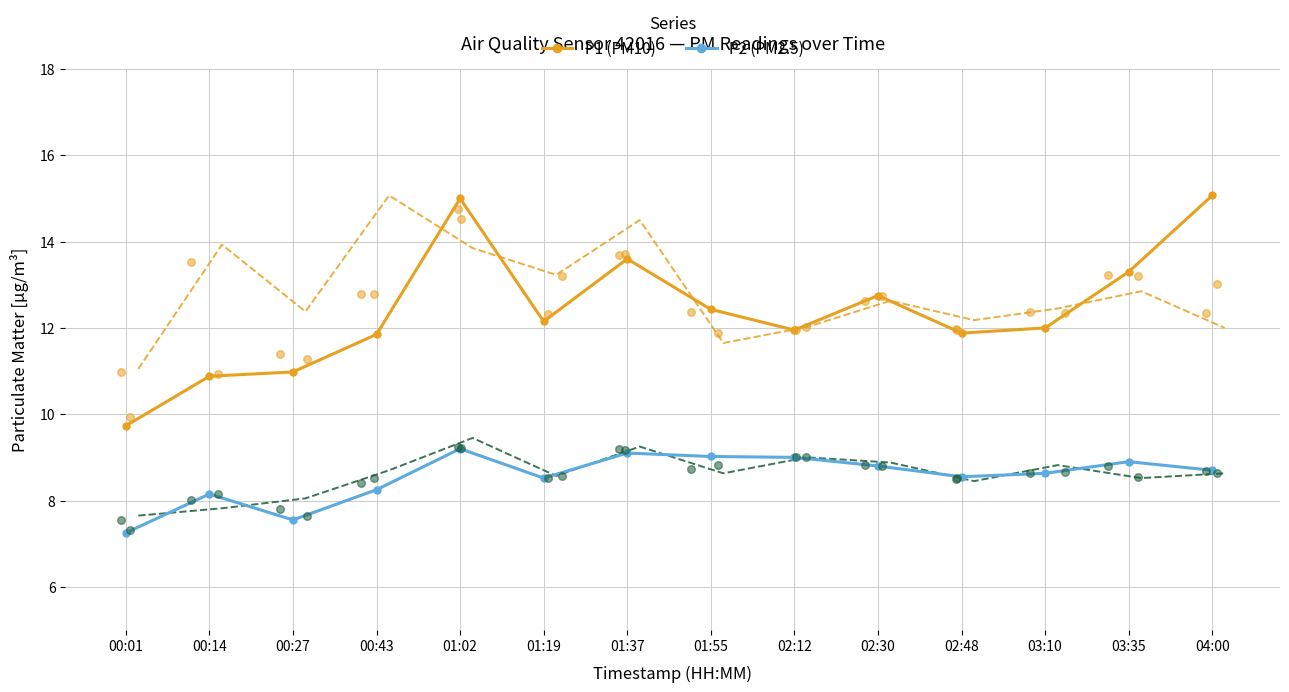

At how many categories does at least one series exceed 10?

13